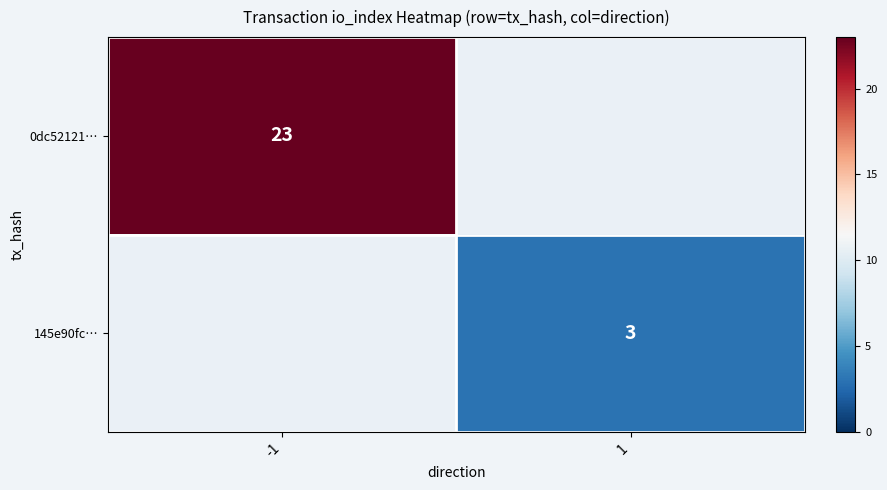

Which label corresponds to the largest value in the chart?

-1